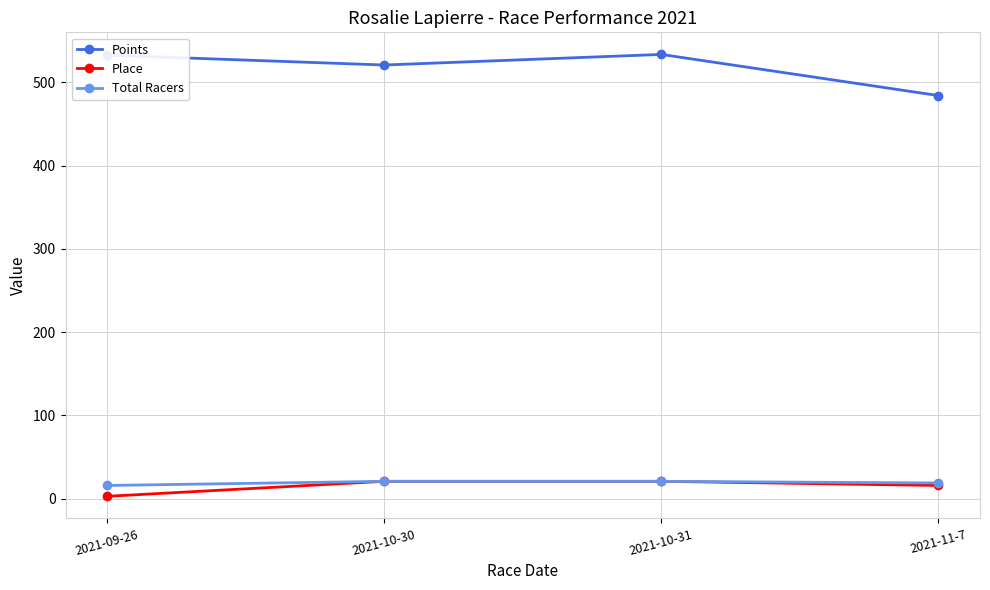

Rank the series at 2021-09-26 from lowest to highest value.

Place, Total Racers, Points